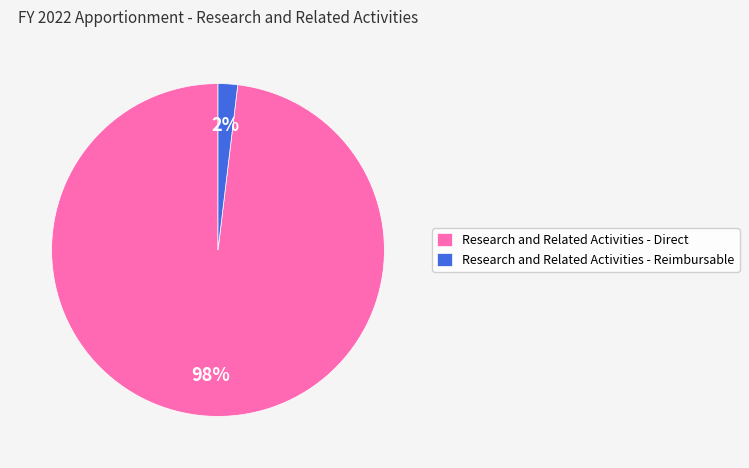

To the nearest percent, what portion does Research and Related Activities - Direct represent?

98%